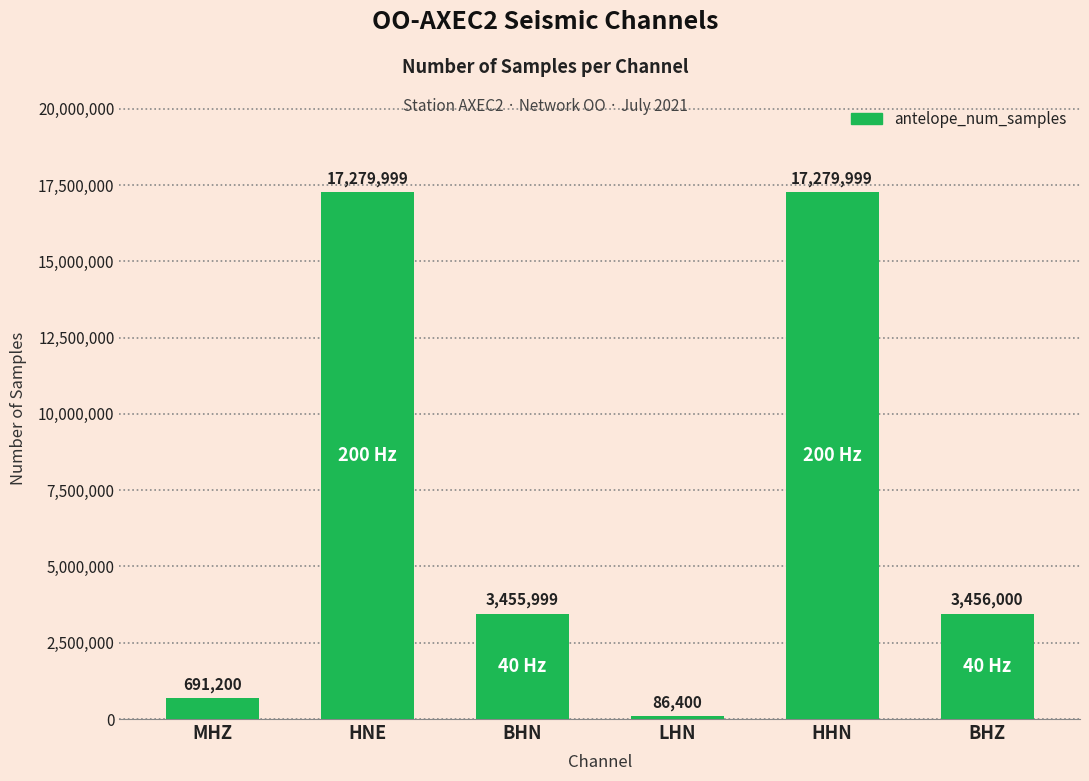

The chart shows a value of 3455999 at BHN. True or false?

True